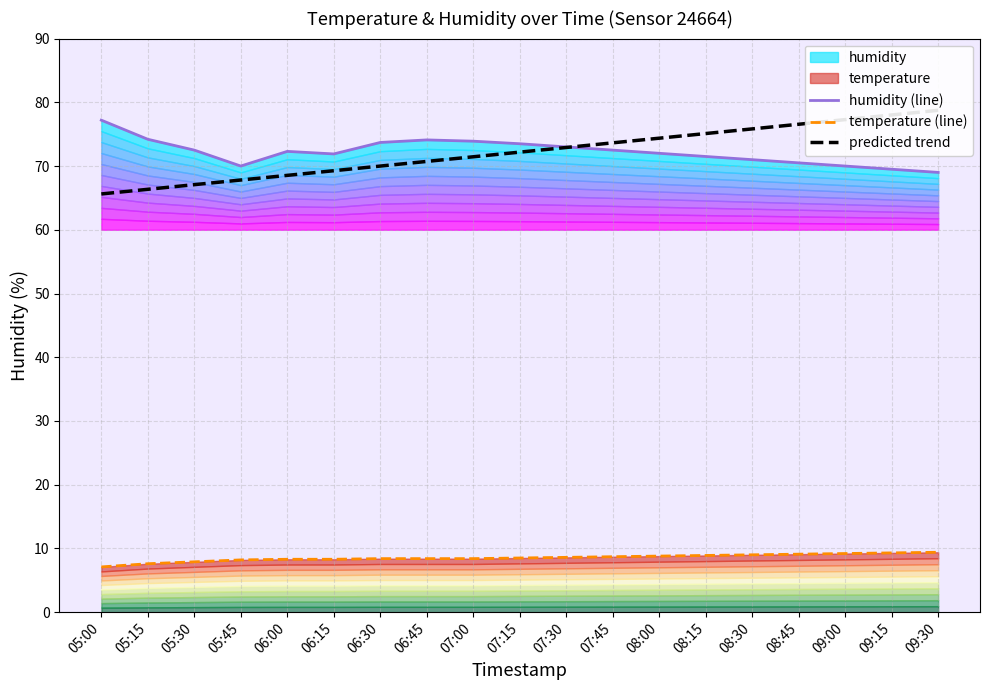

Which series has the widest spread of values?

predicted trend